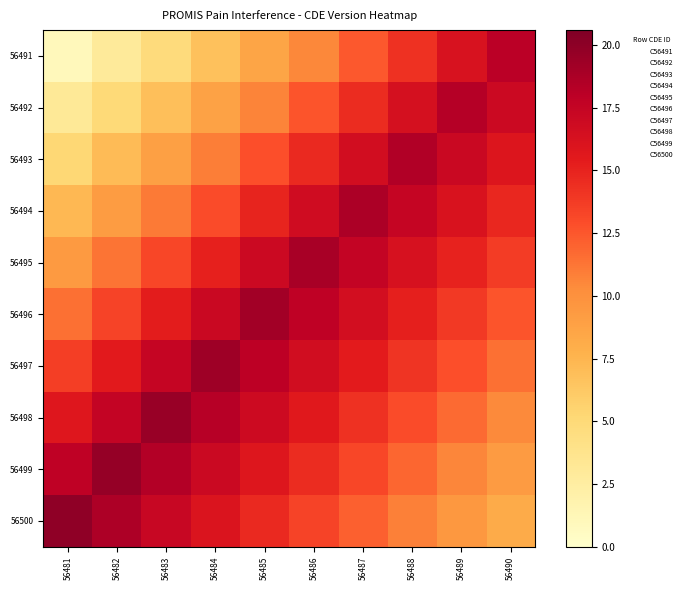

Is the value of 56500 at 56490 greater than the value of 56494 at 56485?

No